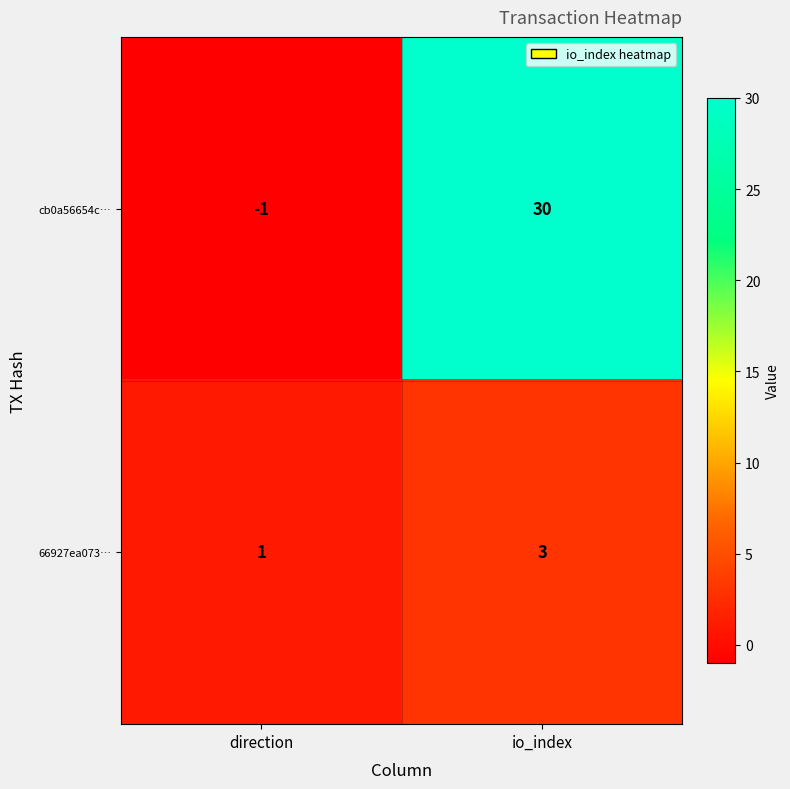

What is the sum of all cb0a56654c… values?

29